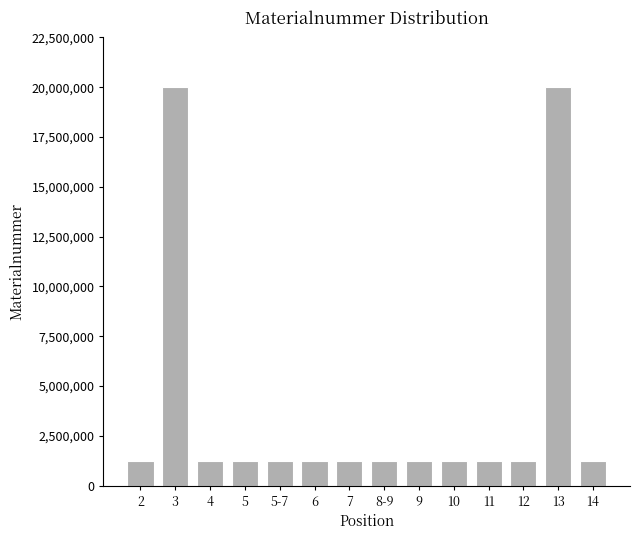

At which label does the data first exceed 1220466?

2